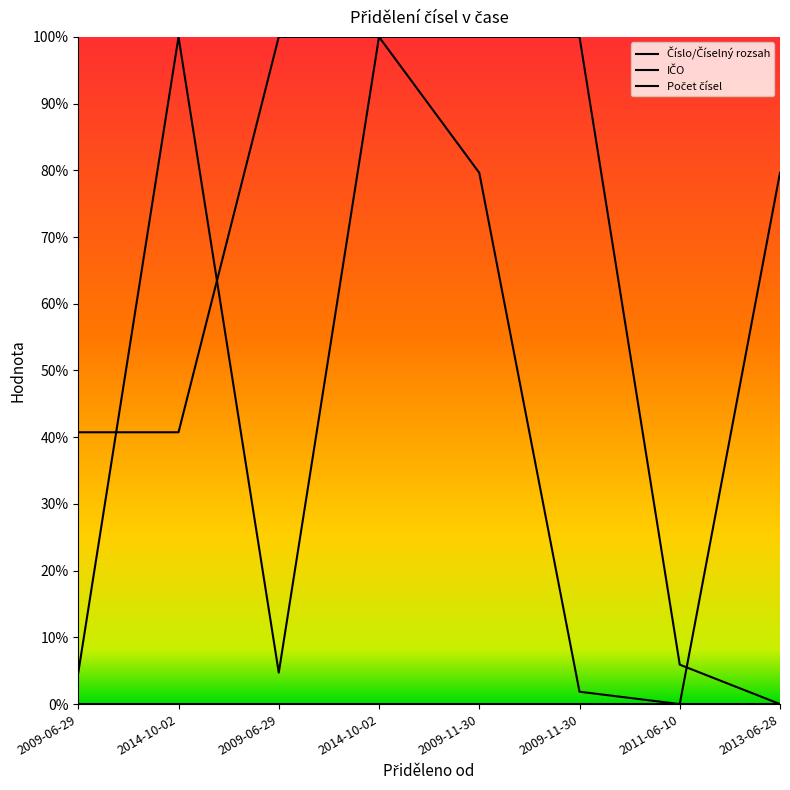

What is the spread (max minus min) of values at 2009-06-29?

0.4